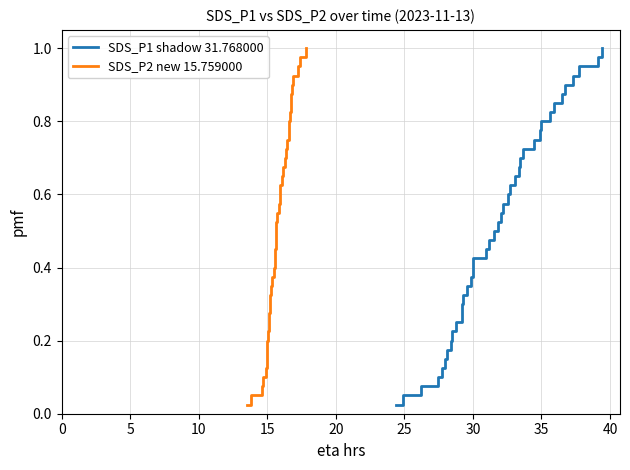

What is the label of the 37th point from the right?

15